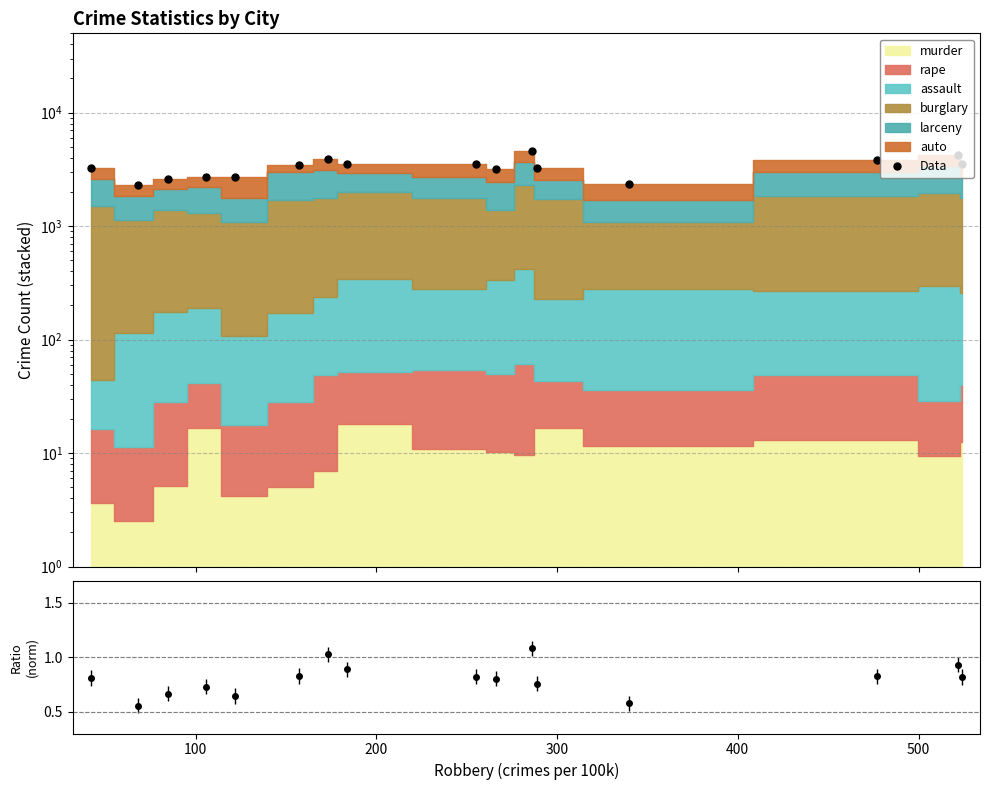

What is the average value?

3302.5